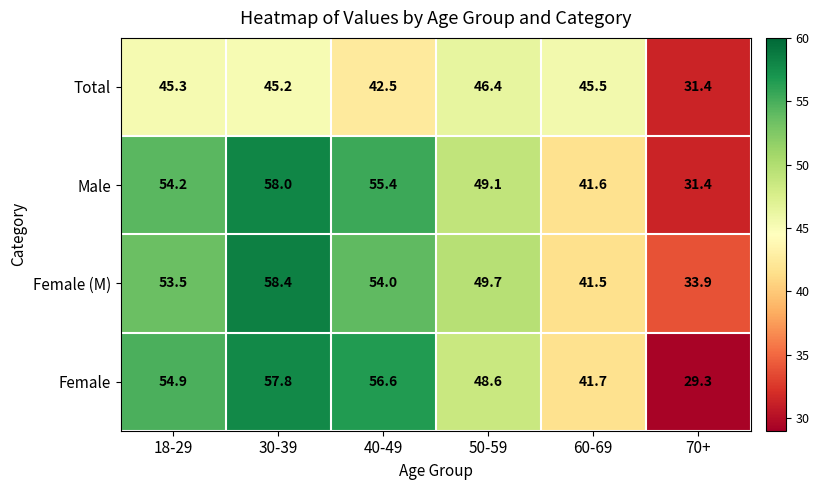

Is it true that Female equals 56.6 at 40-49?

True